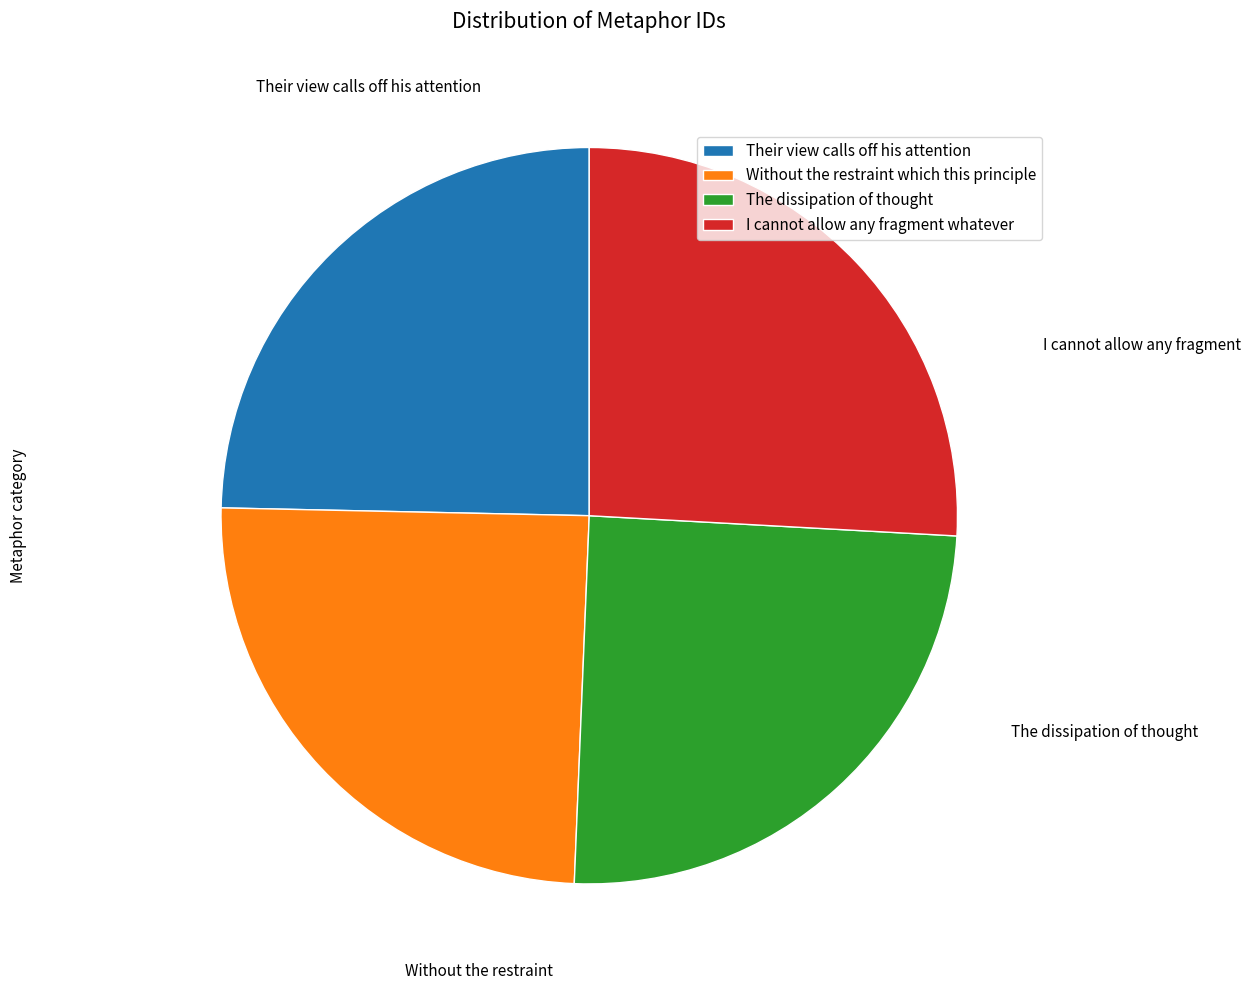

Does Their view calls off his attention represent more than half of the total?

No